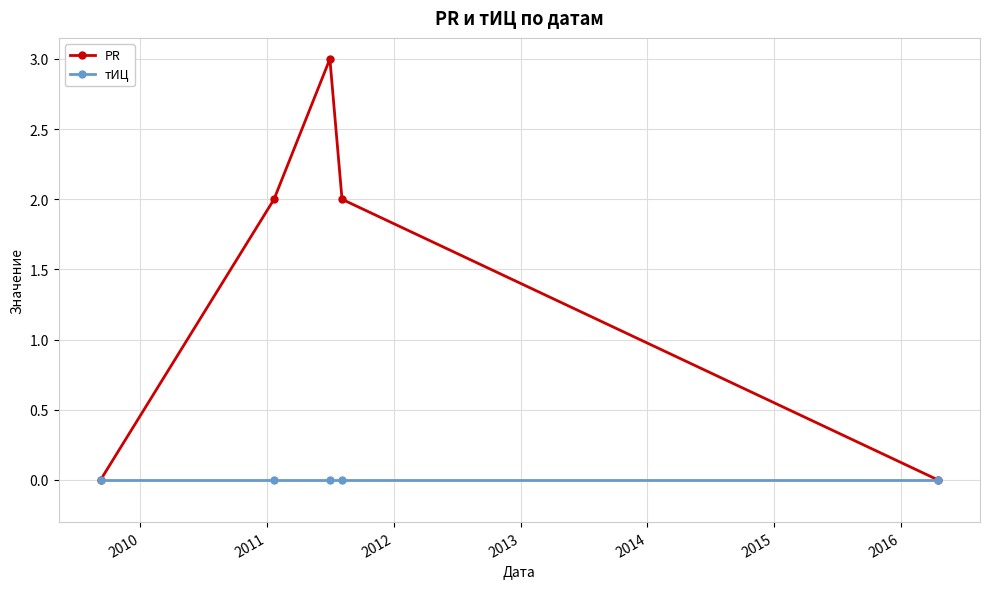

Which series has the largest total across all categories?

PR